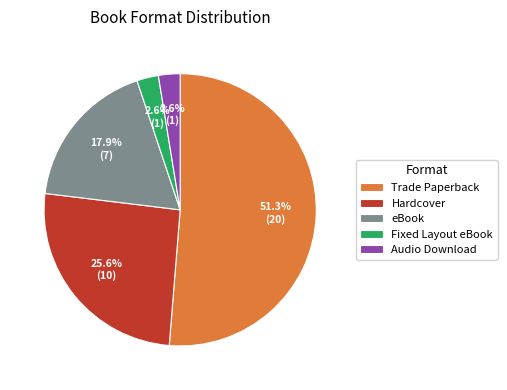

Combined, do eBook and Fixed Layout eBook account for over 50%?

No